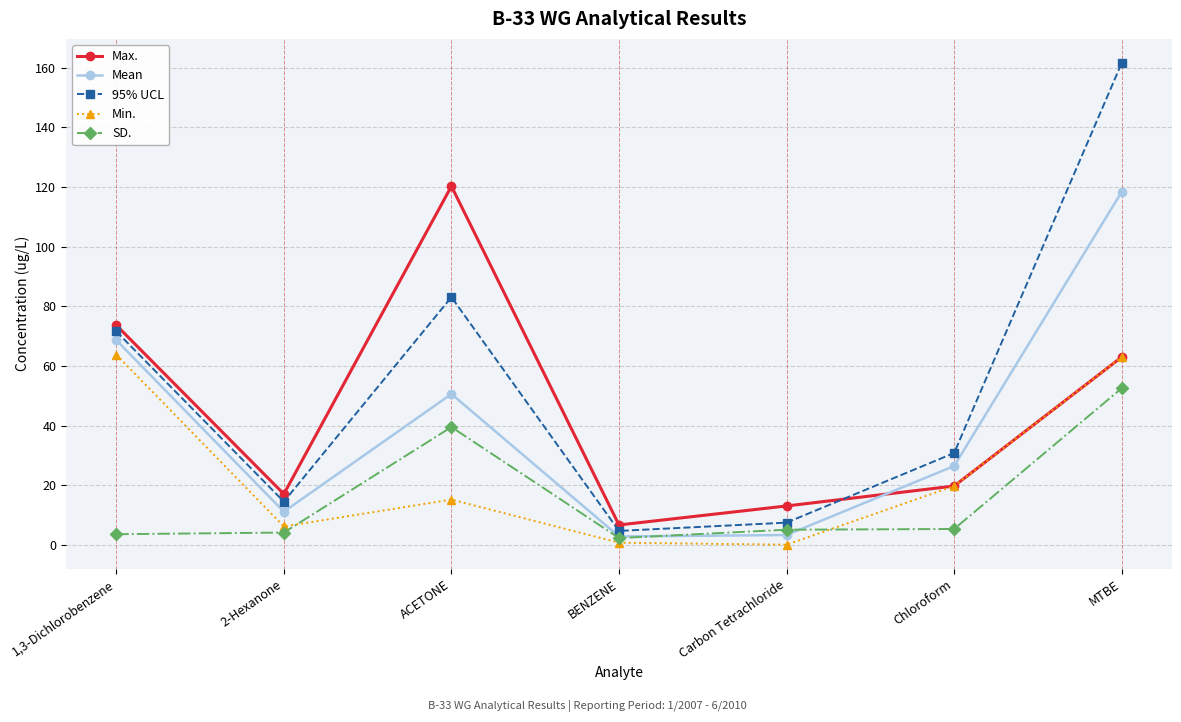

How many lines are shown in the chart?

5